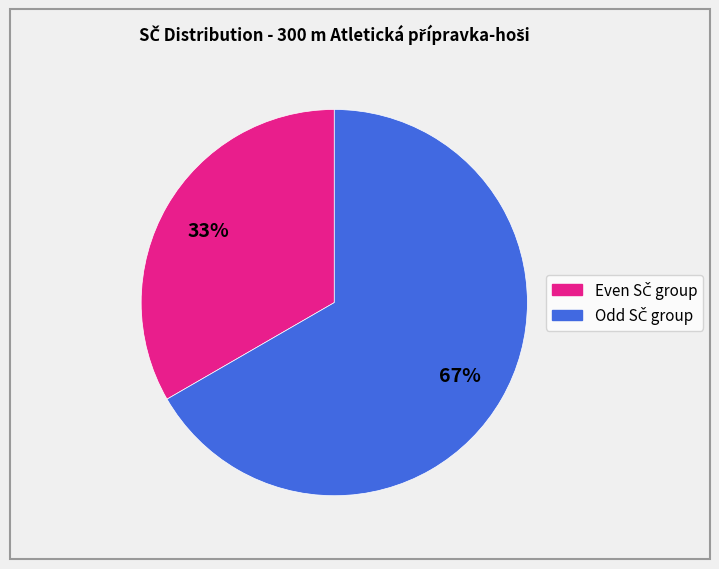

Is there any slice that represents more than half of the pie?

Yes